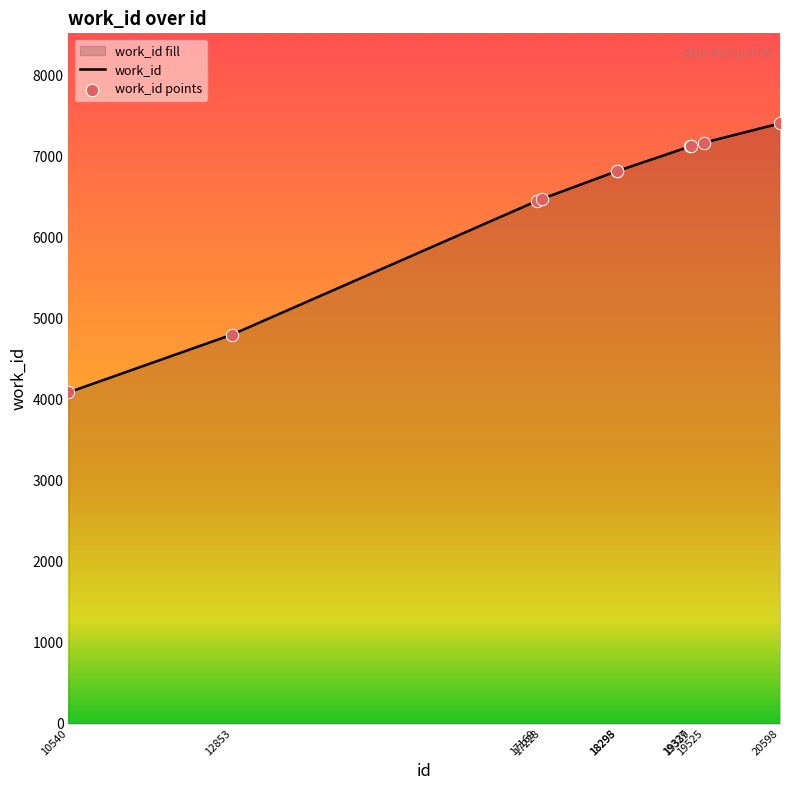

Between 18295 and 12853, which is larger?

18295